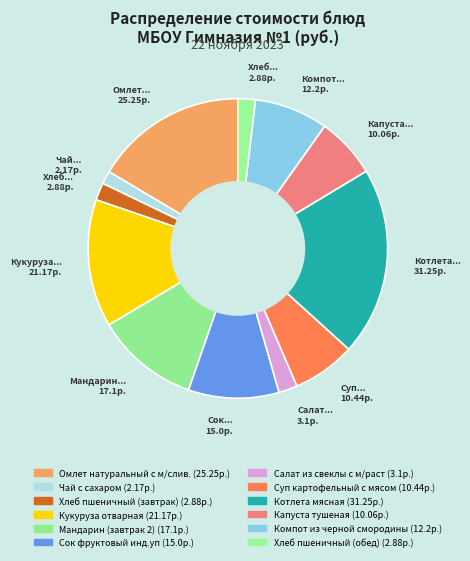

To the nearest percent, what percentage of the pie is Компот из черной смородины?

8%